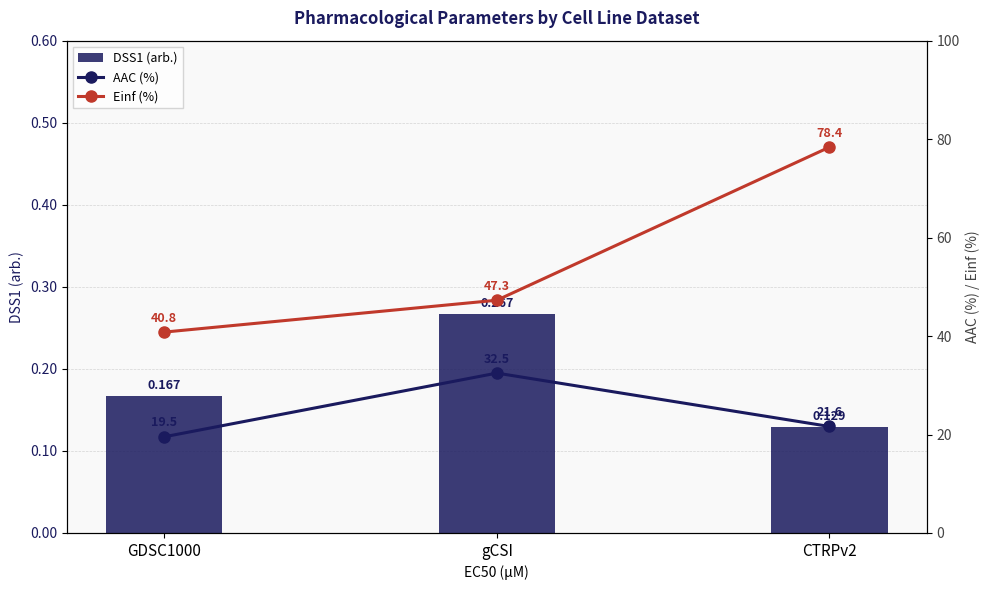

Reading right to left, what are all the values shown in this chart?

DSS1 (arb.): CTRPv2=0.1	gCSI=0.3	GDSC1000=0.2
AAC (%): CTRPv2=21.6	gCSI=32.5	GDSC1000=19.5
Einf (%): CTRPv2=78.4	gCSI=47.3	GDSC1000=40.8